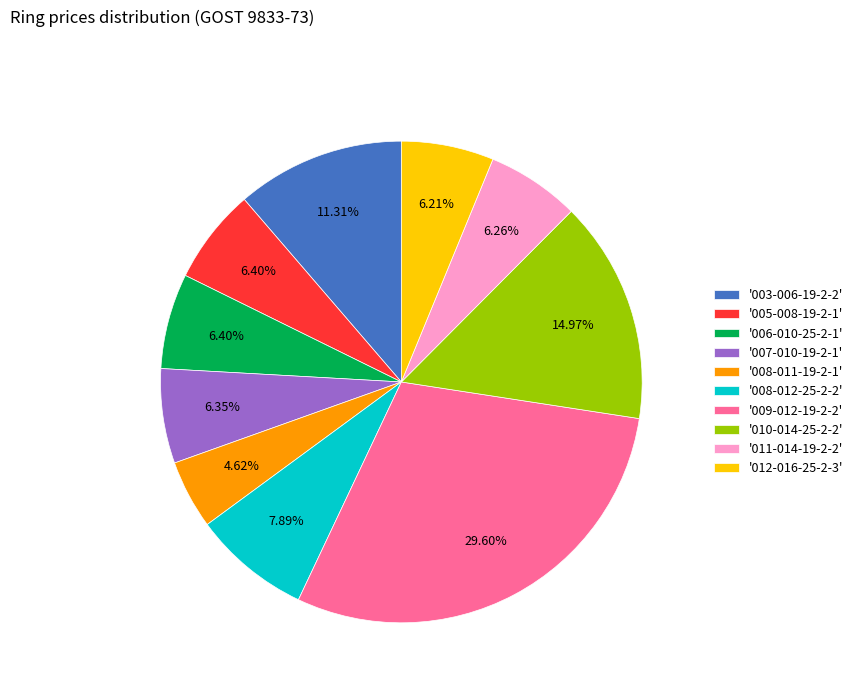

Which has a higher value, '012-016-25-2-3' or '008-011-19-2-1'?

'012-016-25-2-3'